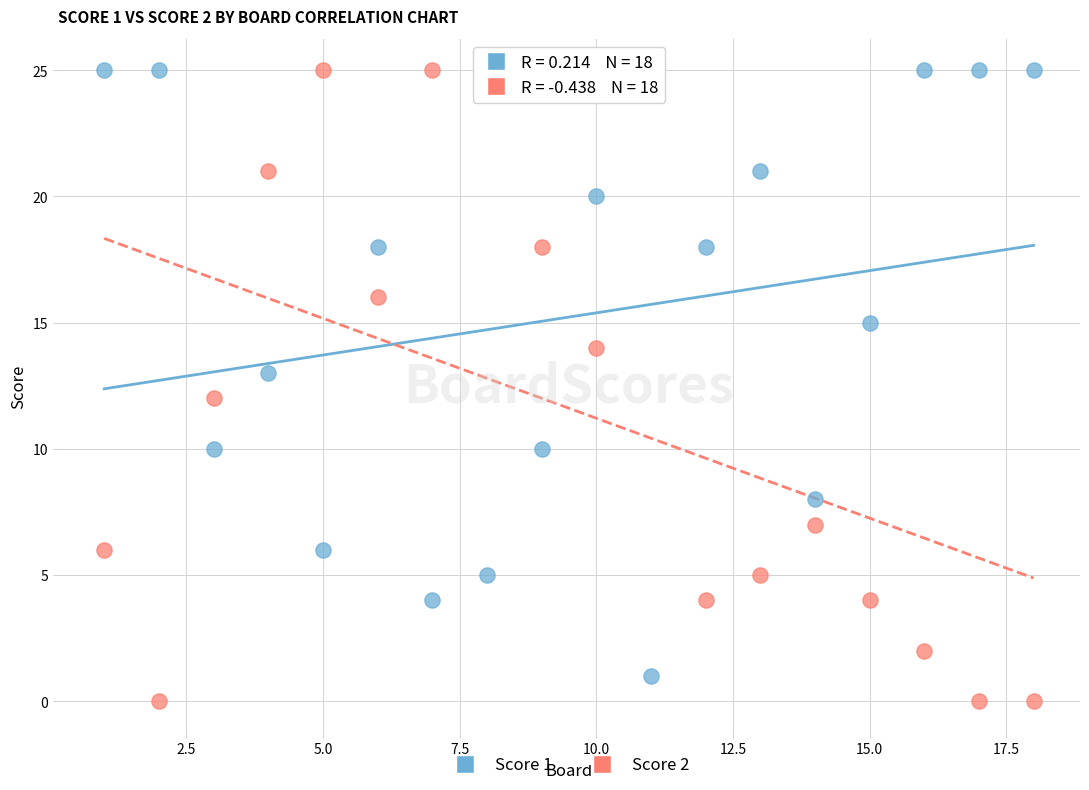

Which series contains the lowest Y value?

Score 2